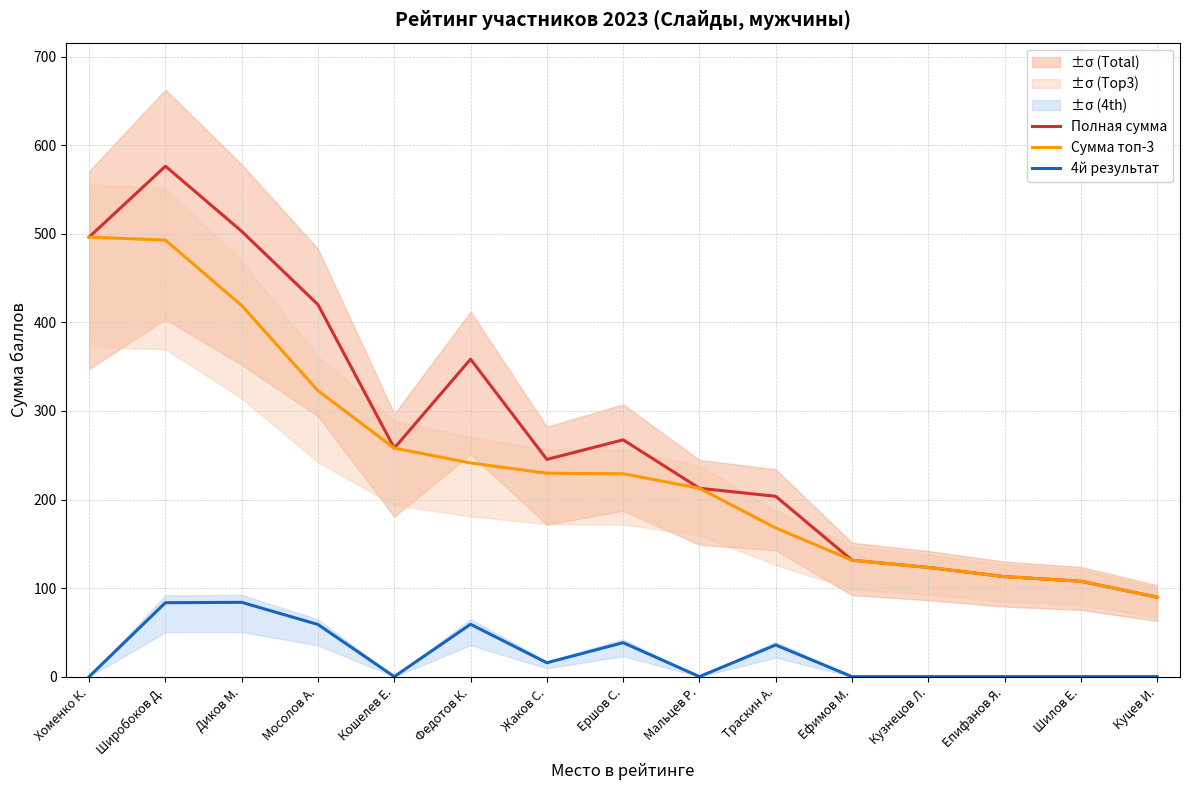

Rank the series by their maximum value, from lowest to highest.

4й результат, Сумма топ-3, Полная сумма